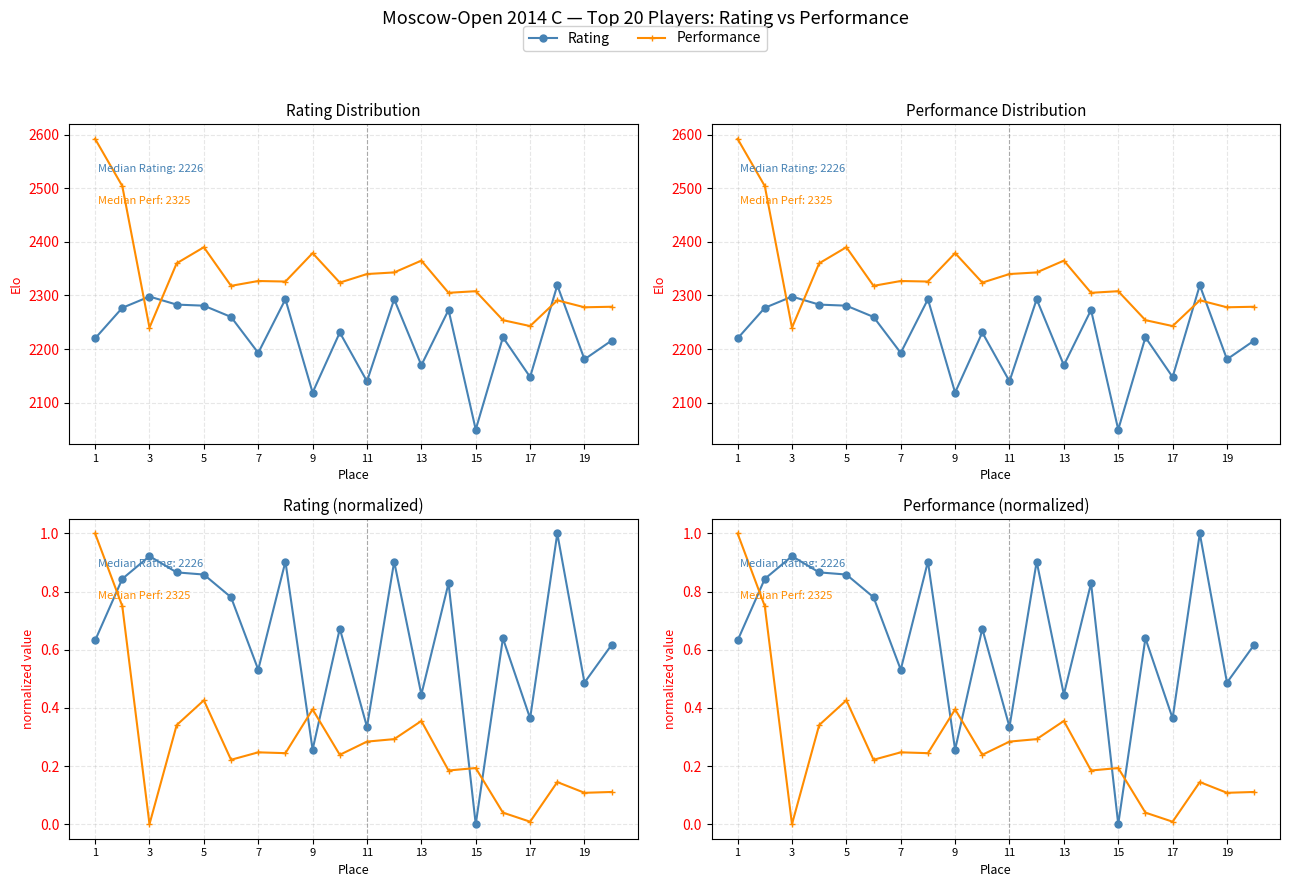

Which series has the widest spread of values?

Rating